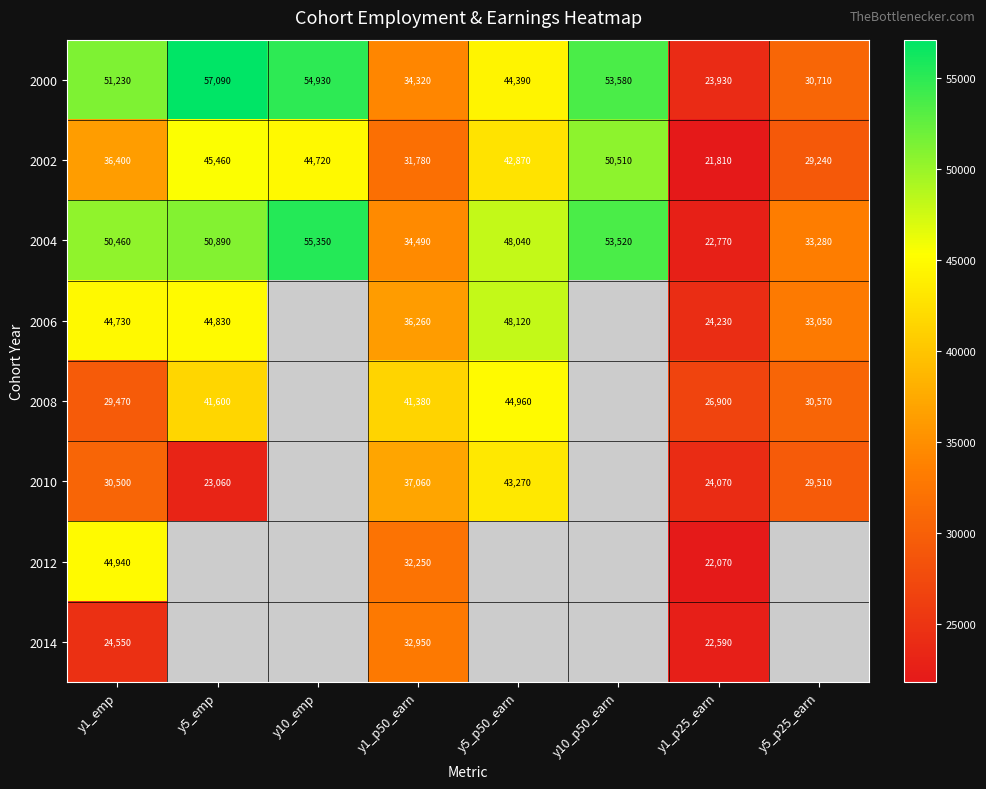

How many distinct data groups are displayed?

8